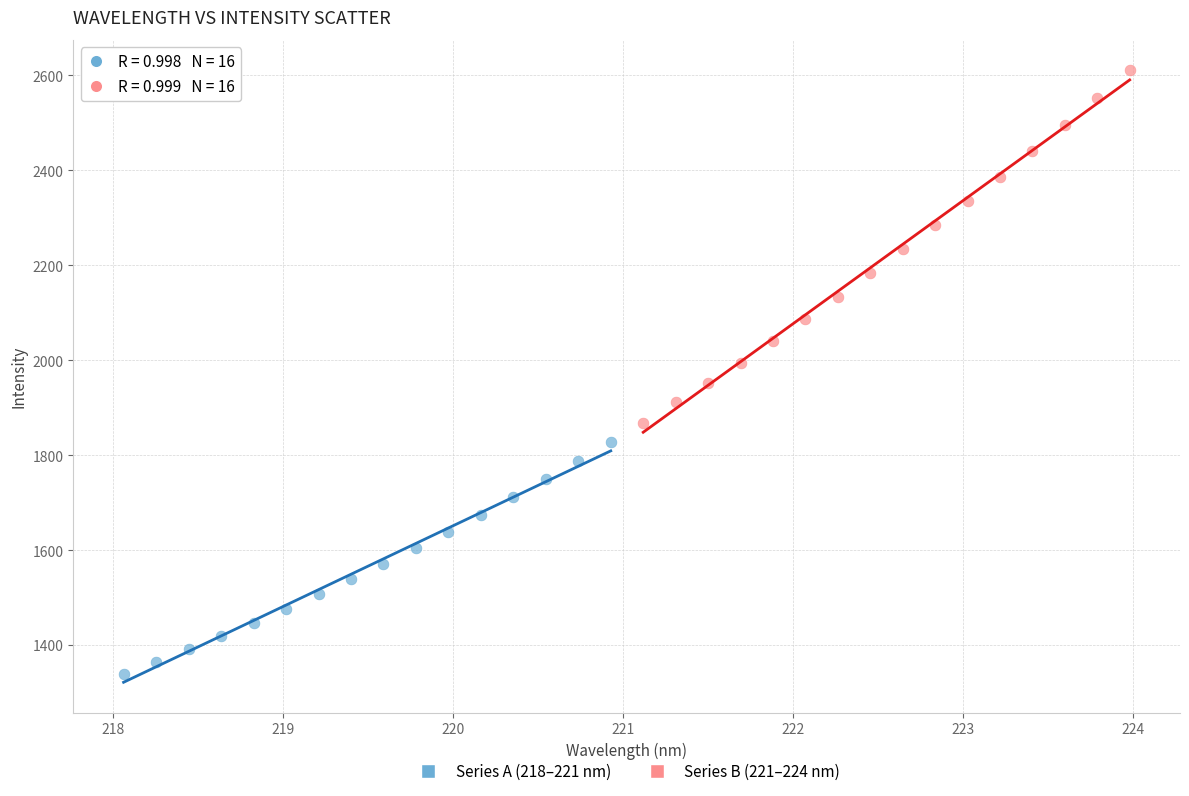

Which series reaches the maximum Y coordinate?

Series B (221–224 nm)